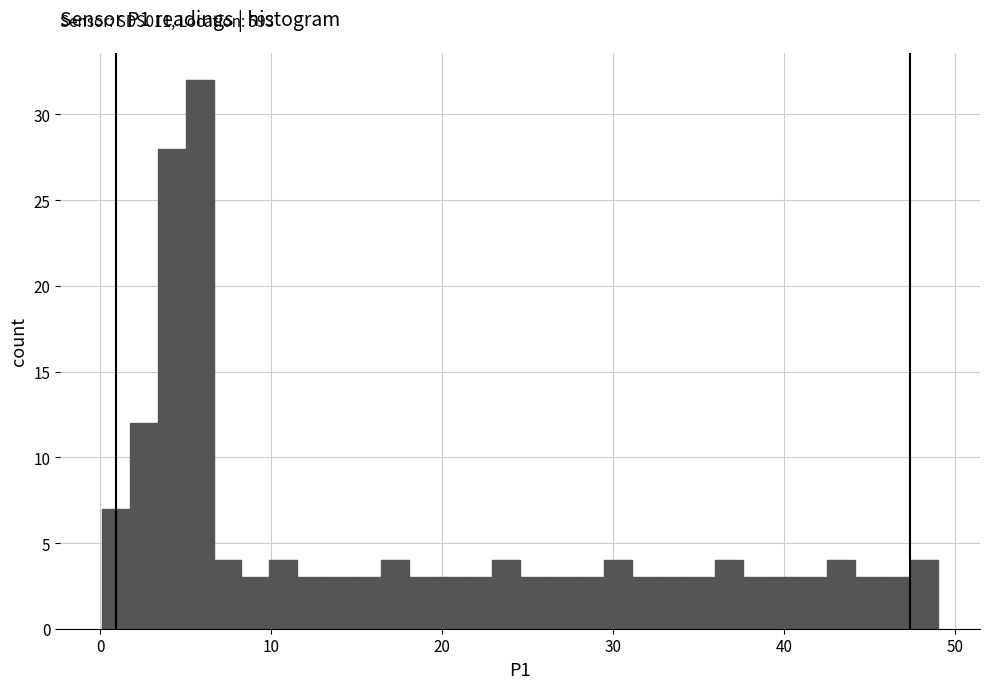

Read against the x-axis, roughly where is the centre of the tallest bar?

6